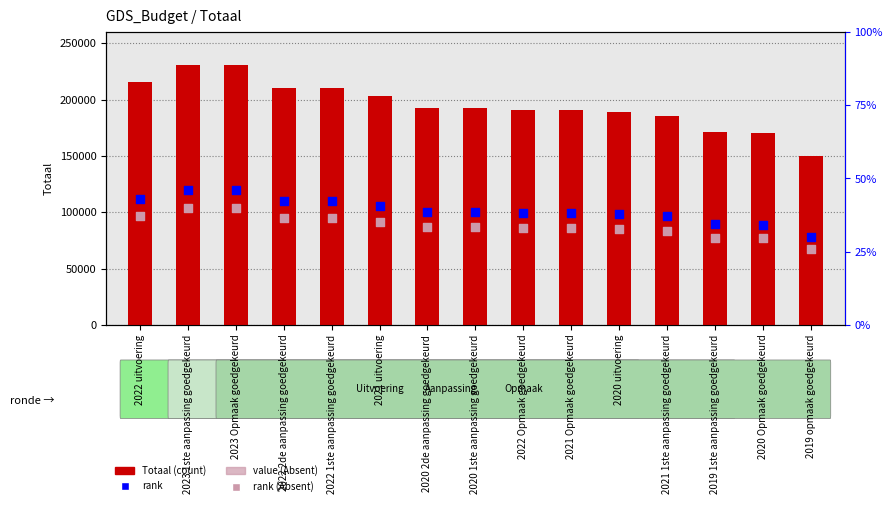

Which series has the largest total across all categories?

Totaal